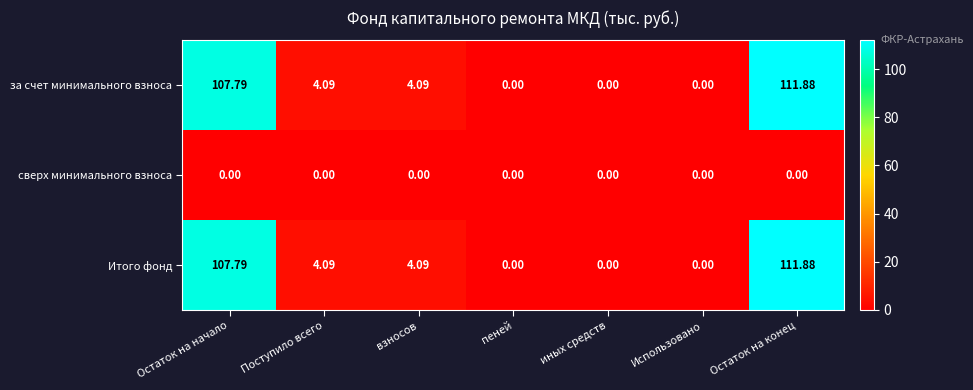

Where does the Итого фонд series first go above 4?

Остаток на начало